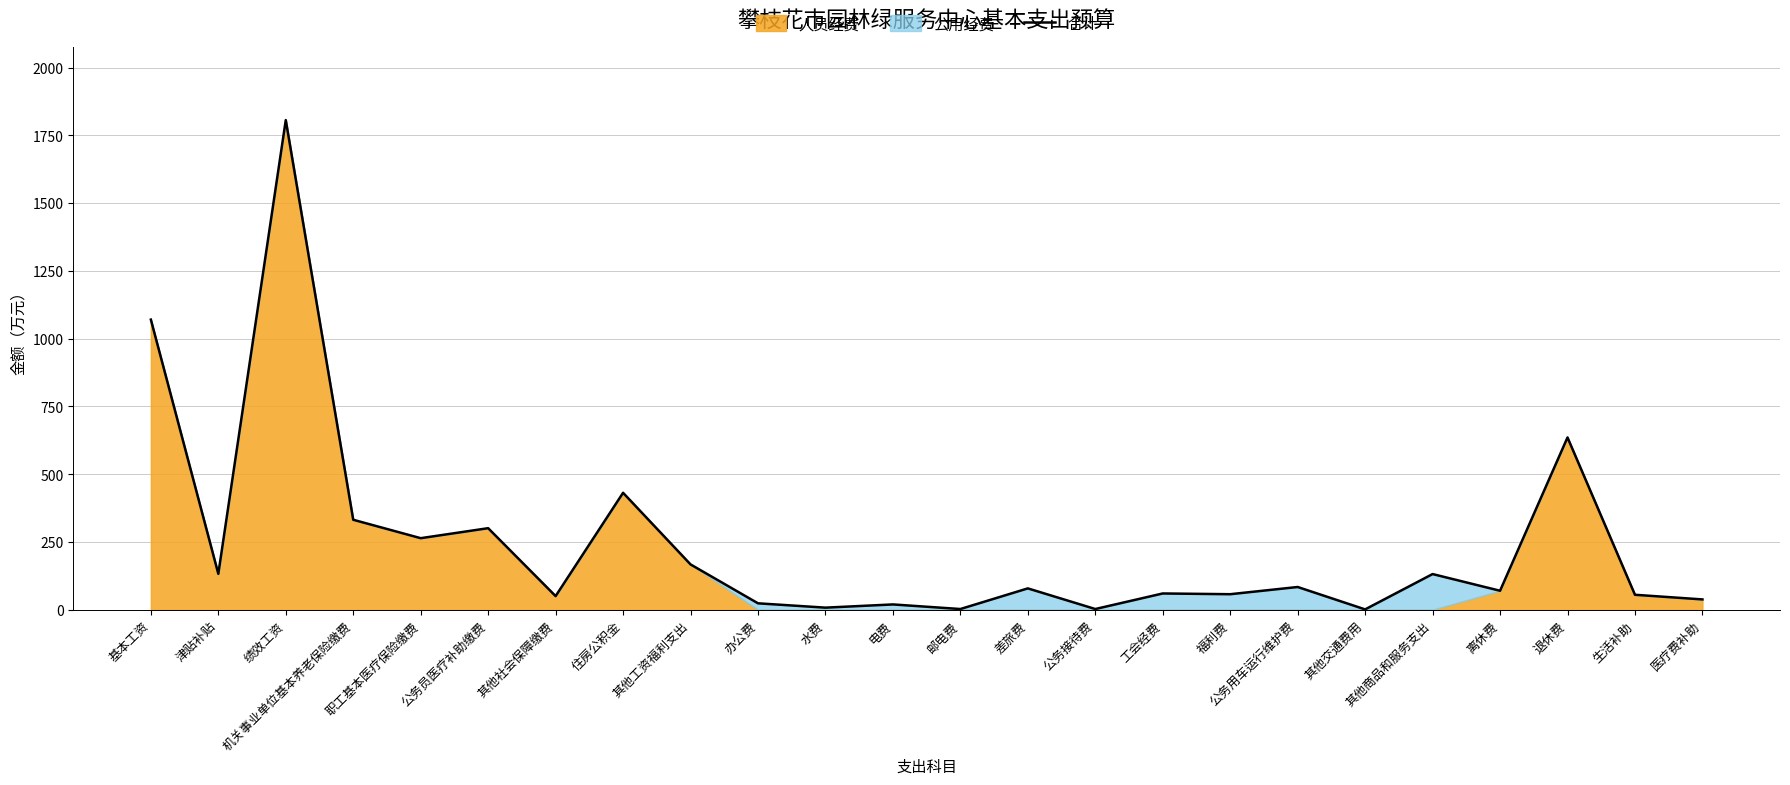

What is the ratio of the value at 绩效工资 to the value at 生活补助?

32.6